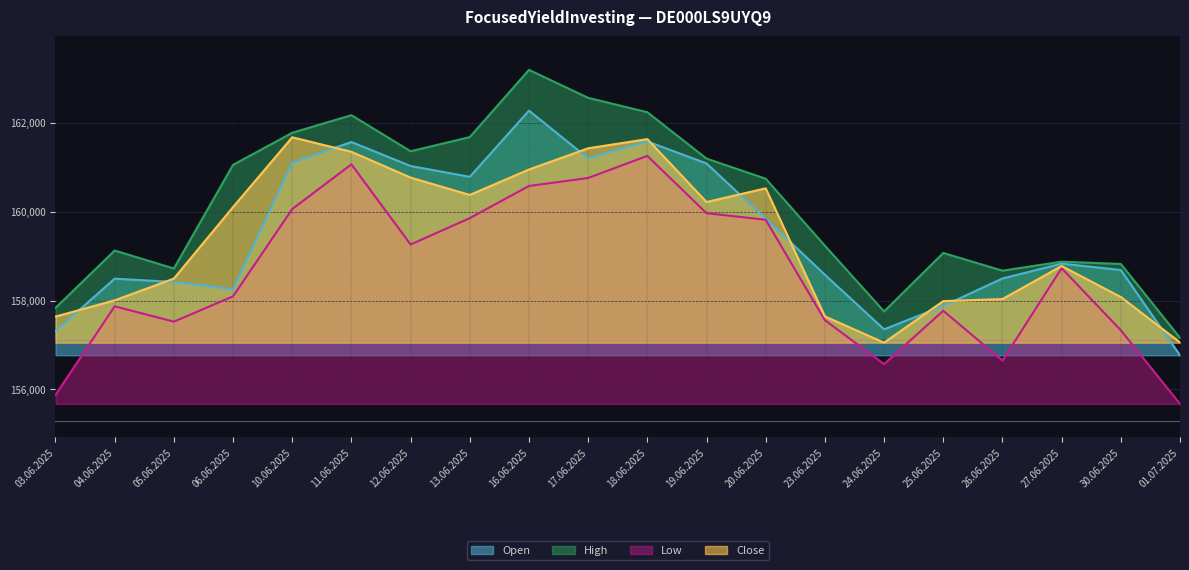

What is the approximate value of High at 23.06.2025?

159234